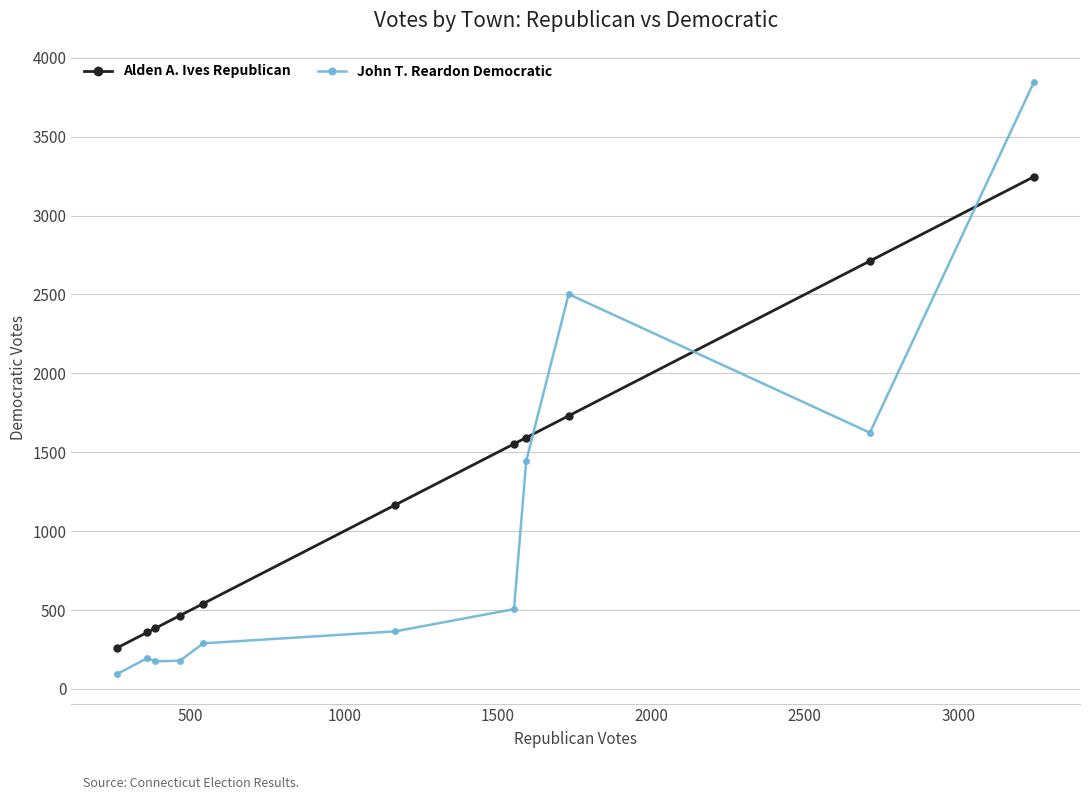

At how many categories does at least one series exceed 1324?

5